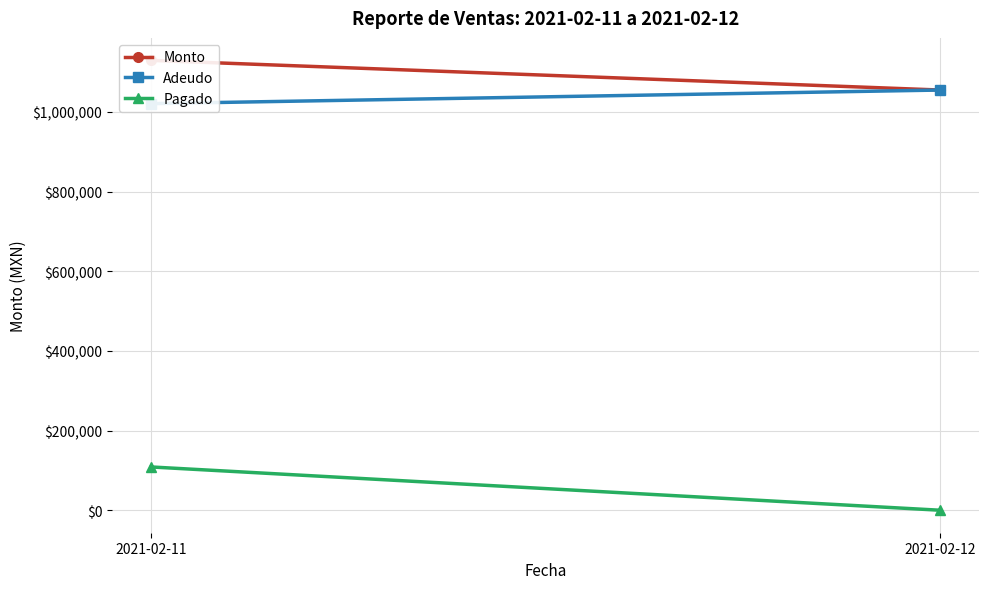

What is the value of the Adeudo point at the 1st from the left?

1020862.2